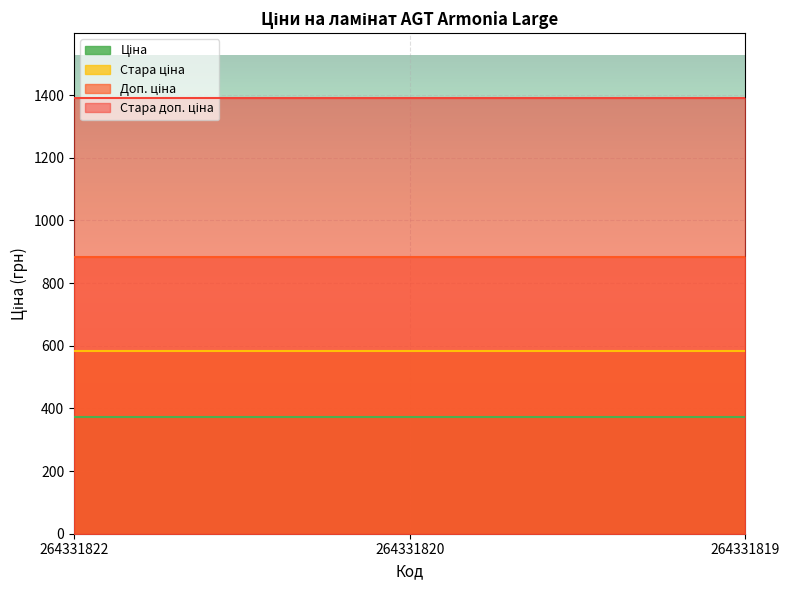

What is the spread (max minus min) of values at 264331819?

1018.1